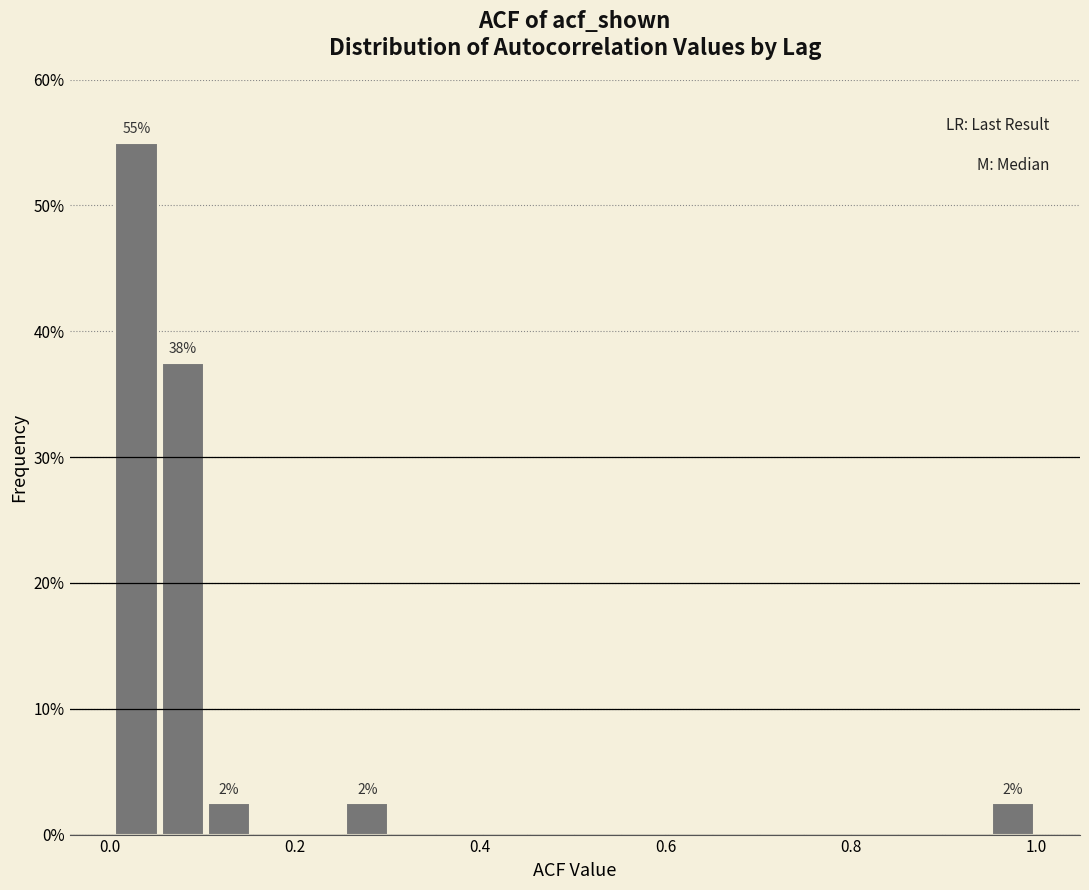

Read against the x-axis, roughly where is the centre of the tallest bar?

0.02